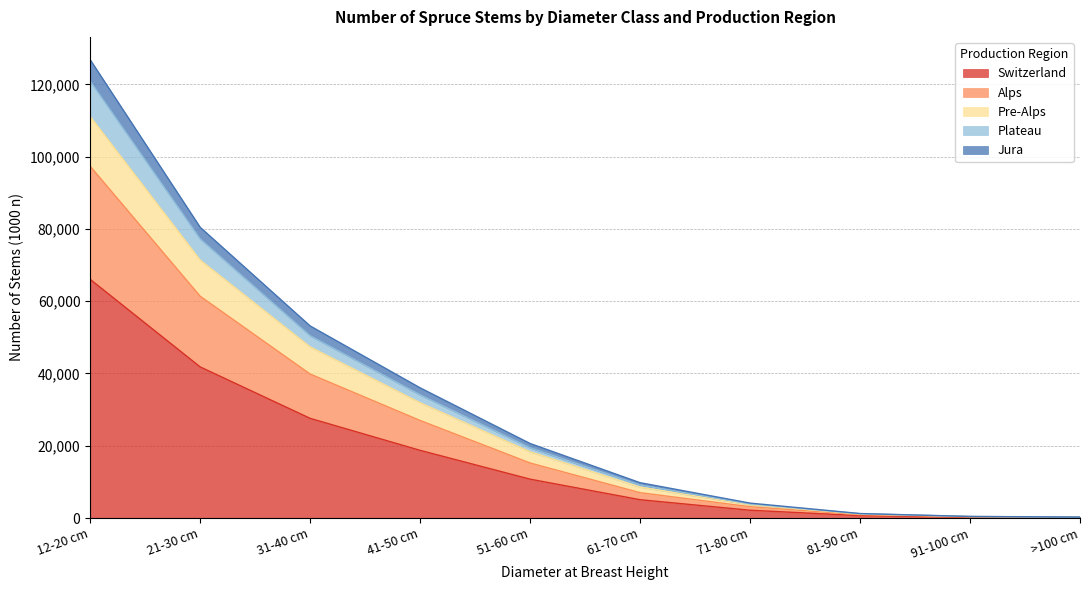

True or false: Jura and Plateau intersect in this chart.

False